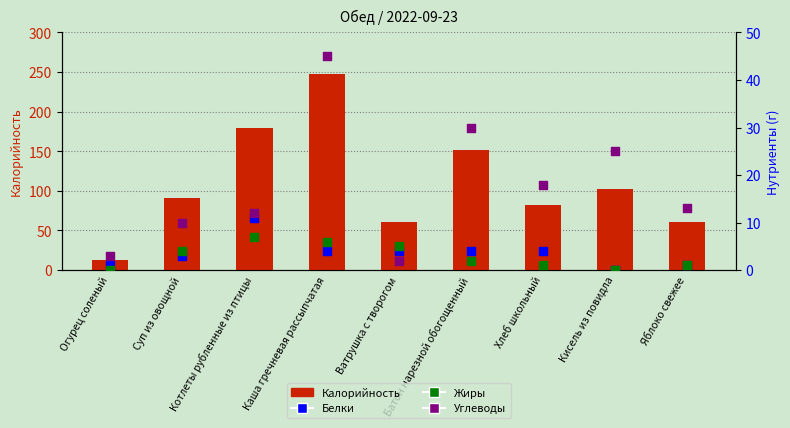

Which series has the largest total across all categories?

Калорийность